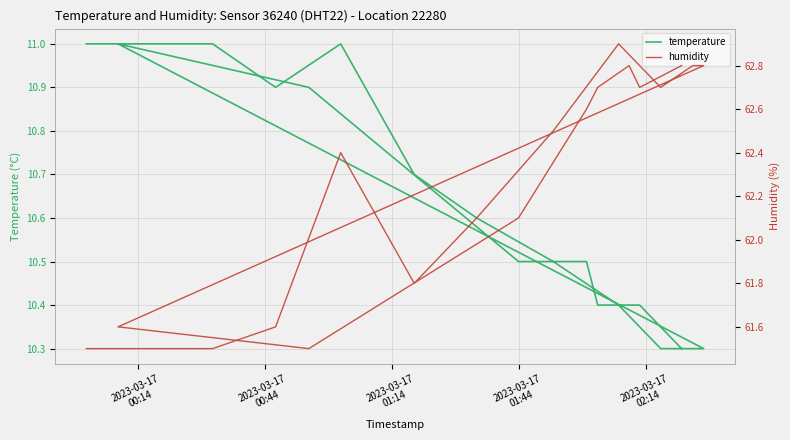

The value of temperature at 10 is 6.6. True or false?

False